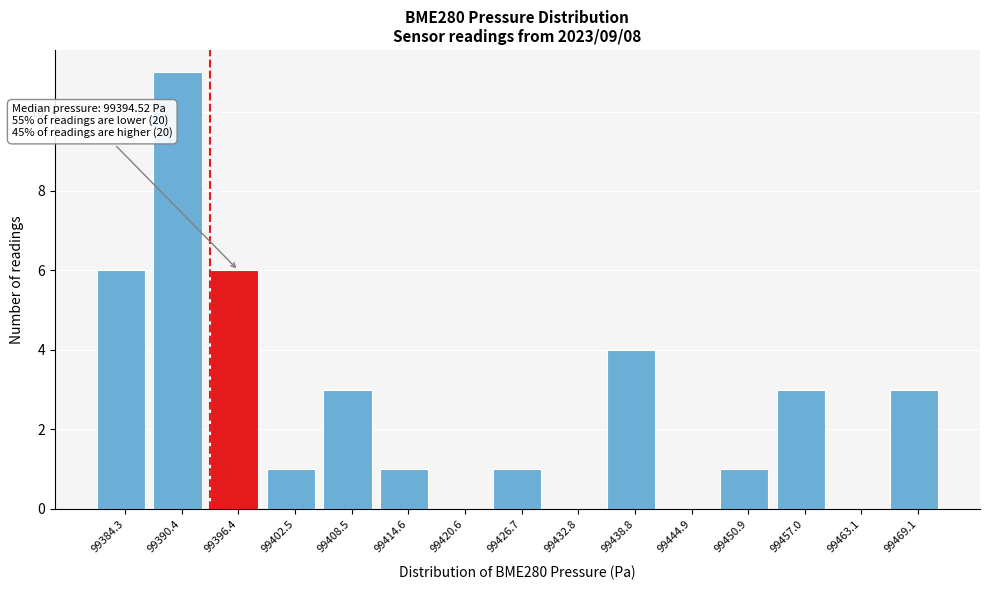

Over which range of the x-axis is the bar tallest?

99387 to 99393